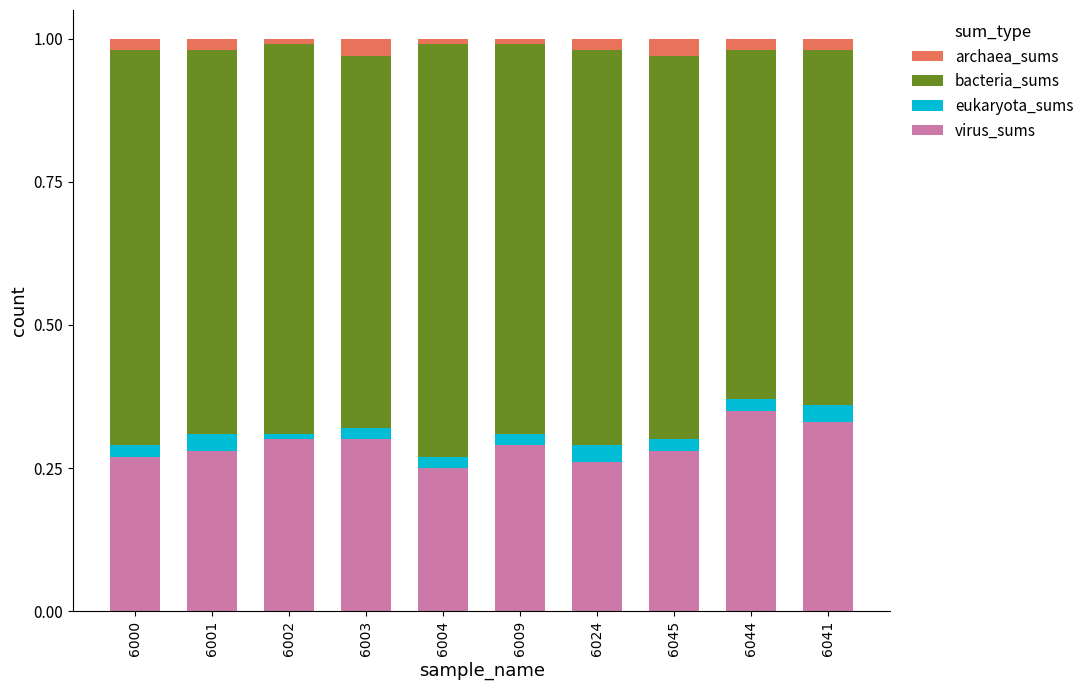

Is it true that virus_sums equals 0.3 at 6041?

True